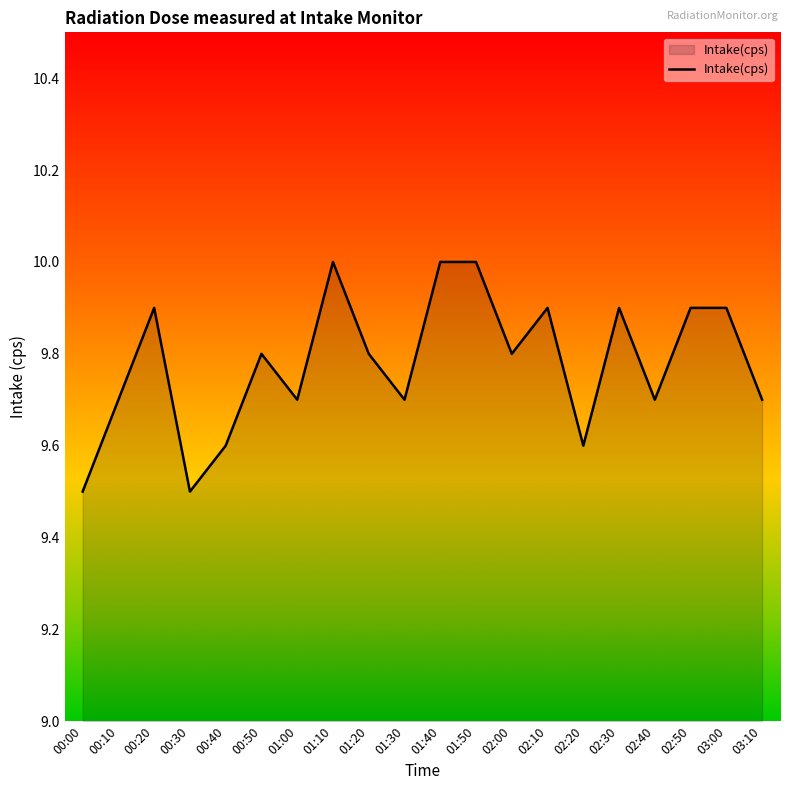

Between 02:10 and 01:00, which is larger?

02:10